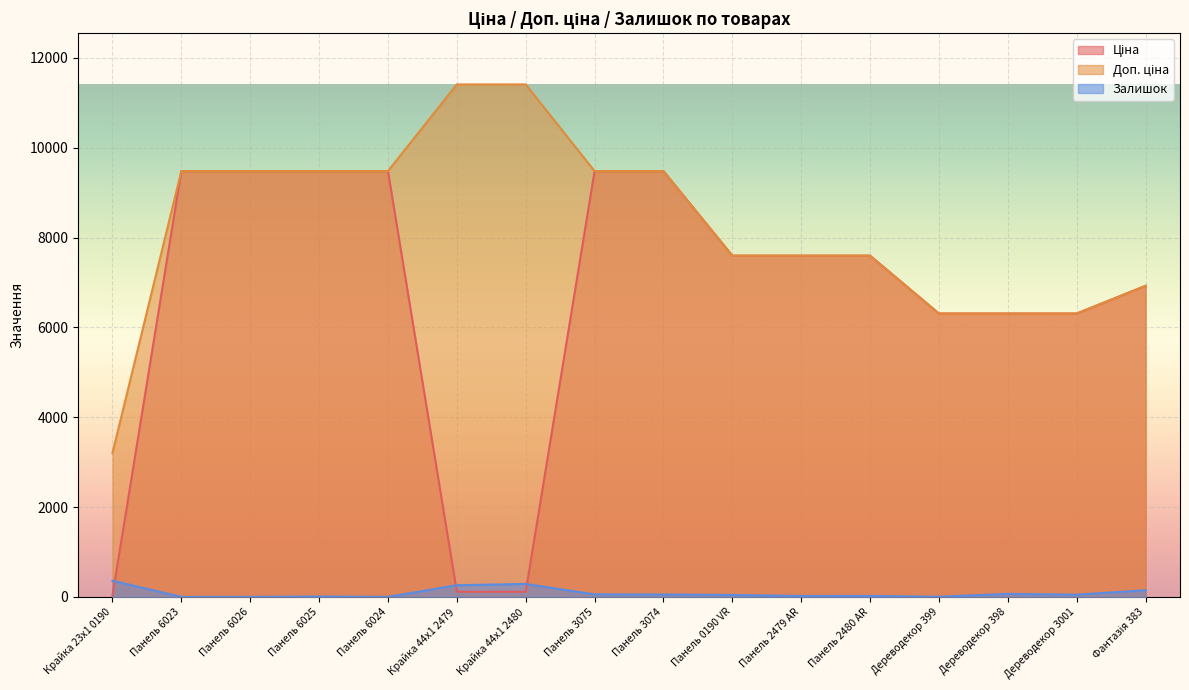

List the series in order of their overall mean, highest first.

Доп. ціна, Ціна, Залишок